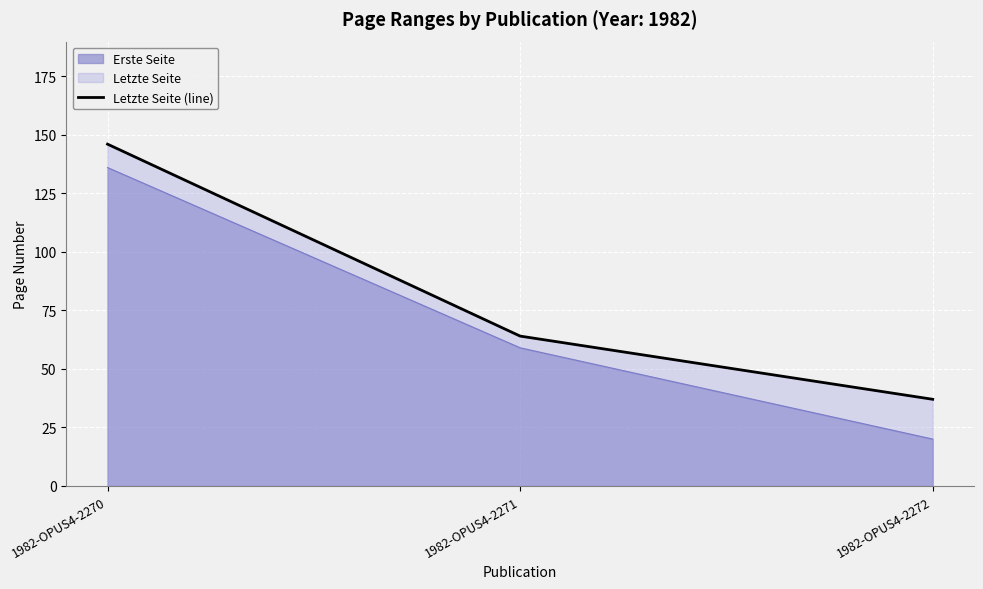

Count the values in the range 37 to 146.

3